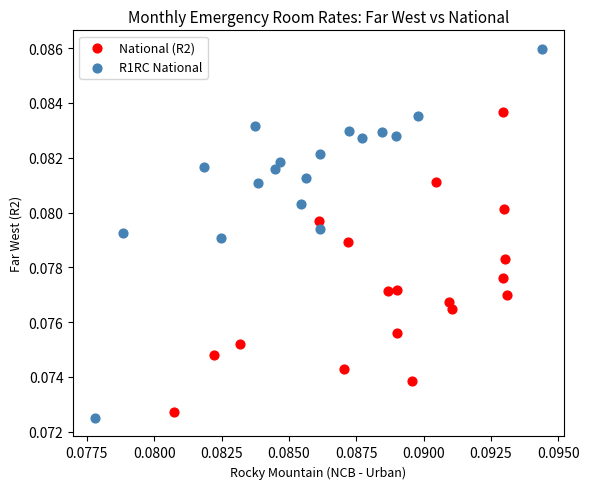

Which series contains the lowest Y value?

R1RC National